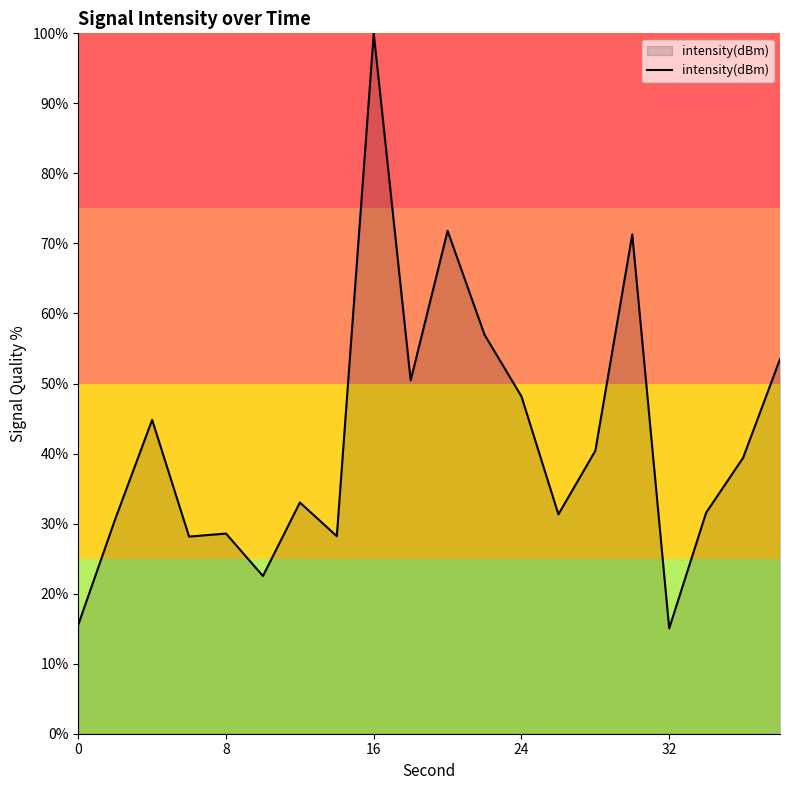

What is the difference between the maximum and minimum values?

85.0